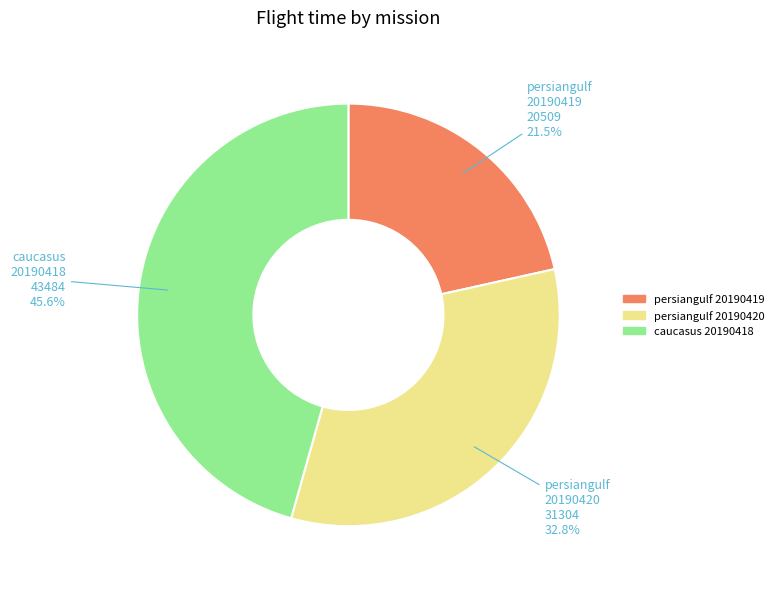

Does any single category account for the majority?

No